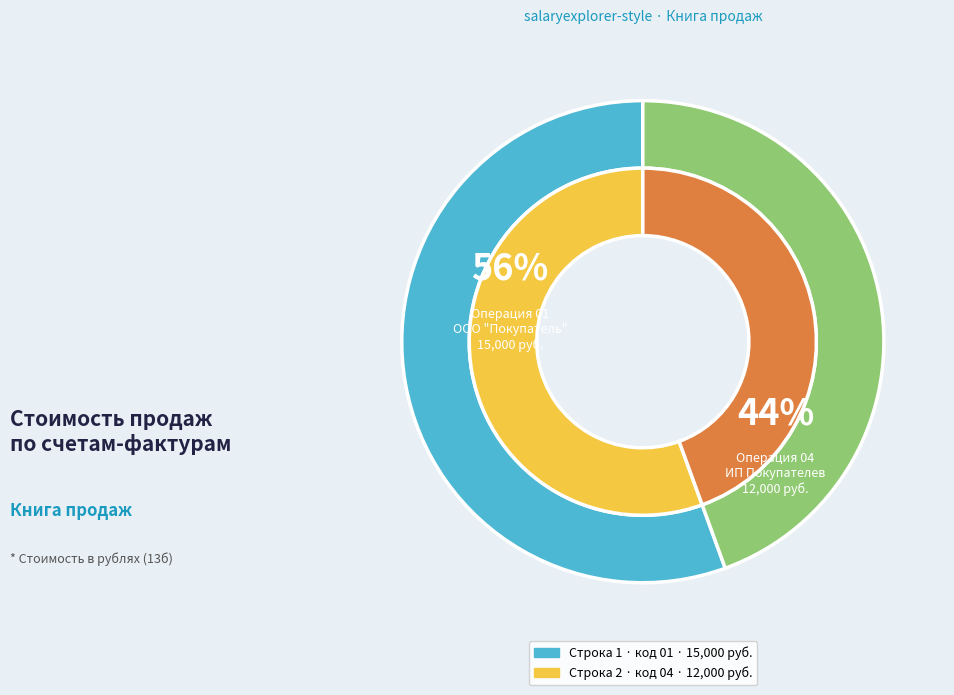

To the nearest percent, what is the combined percentage of 2 and 1?

100%